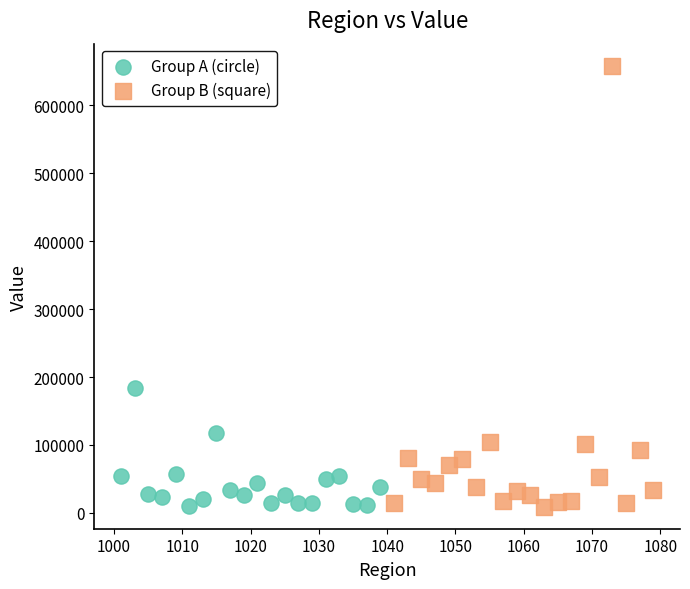

Which series contains the highest Y value?

Group B (square)